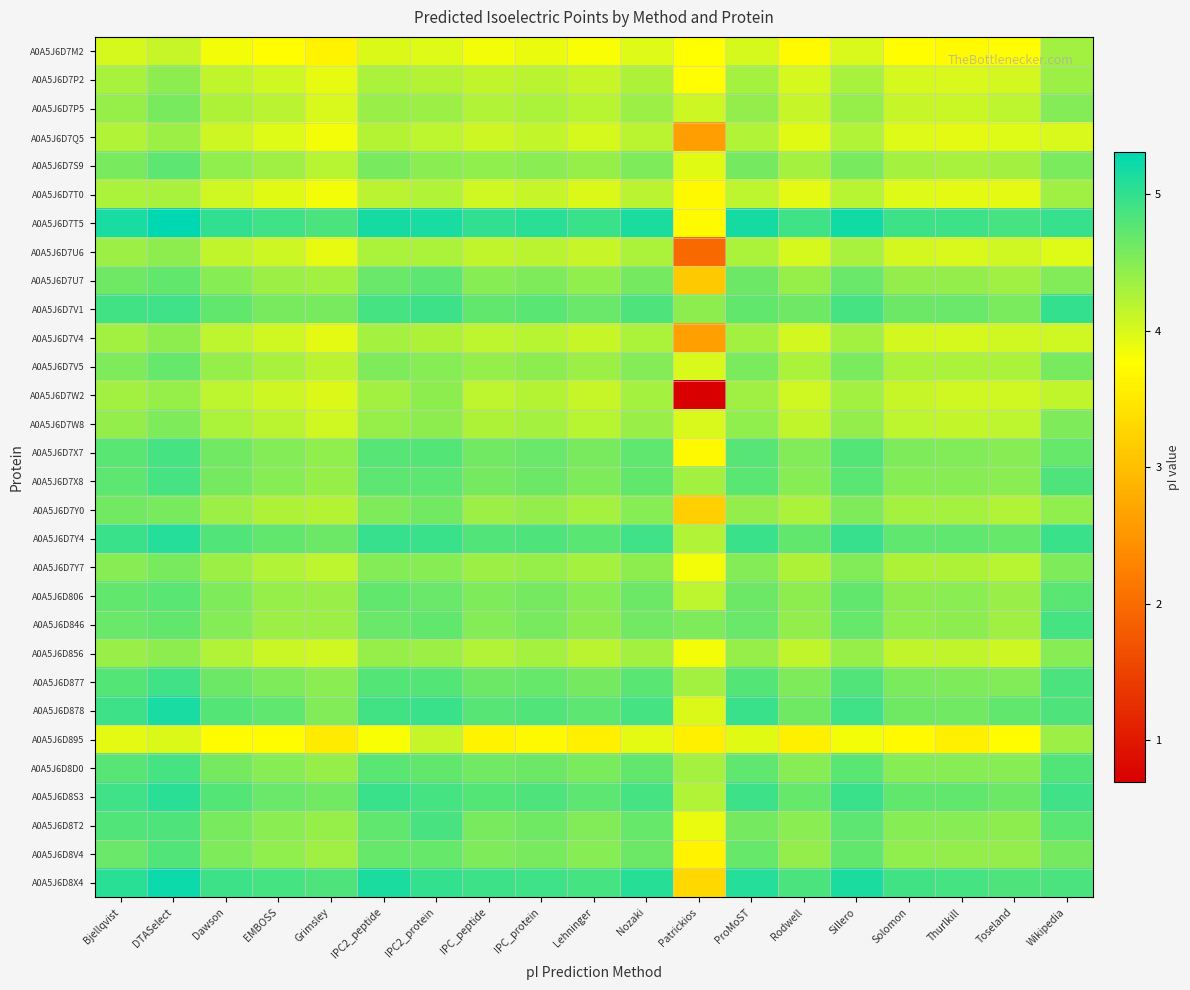

What is the smallest value displayed?

0.7